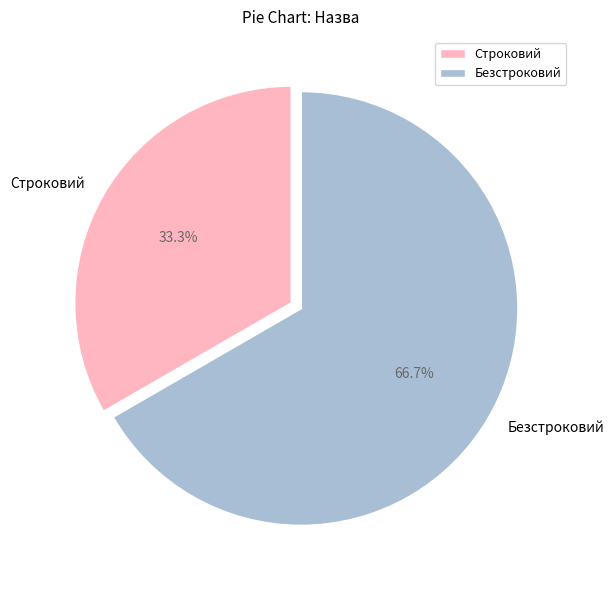

Rank the categories by value from lowest to highest.

Строковий, Безстроковий